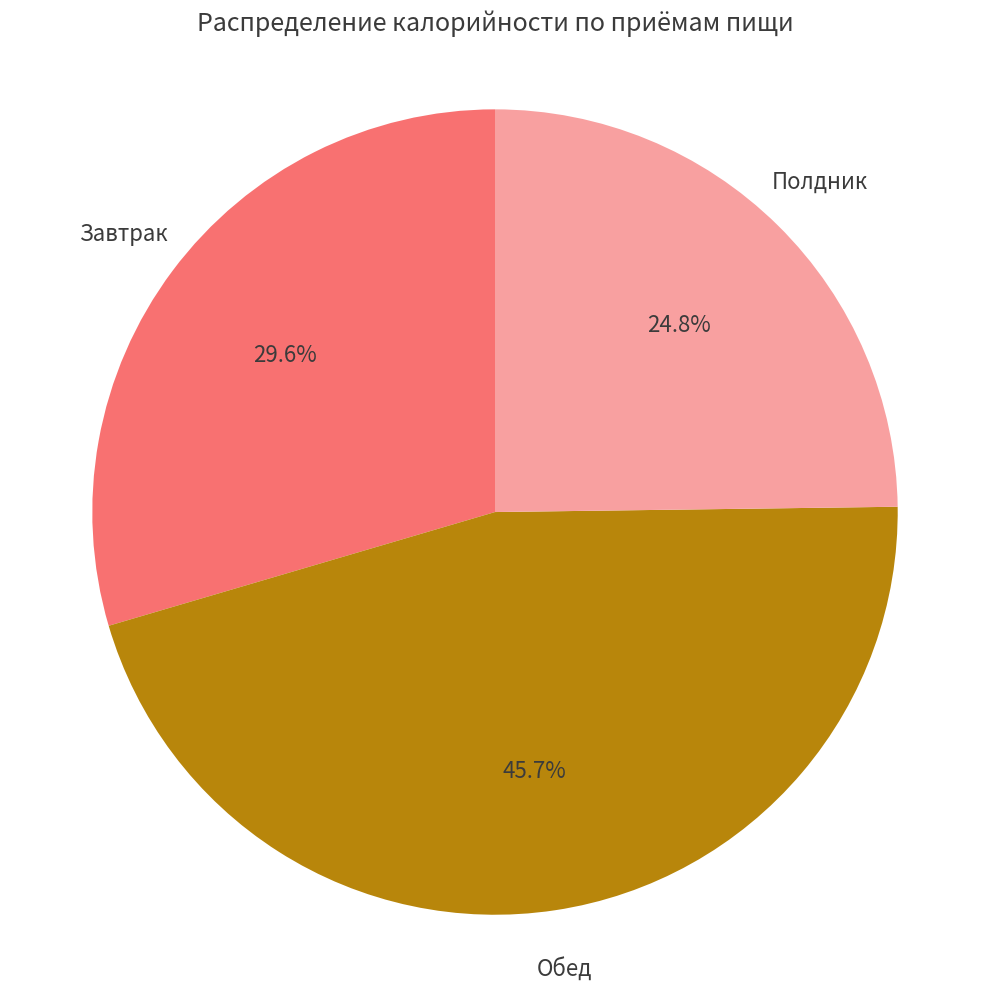

Count the number of slices in the pie.

3